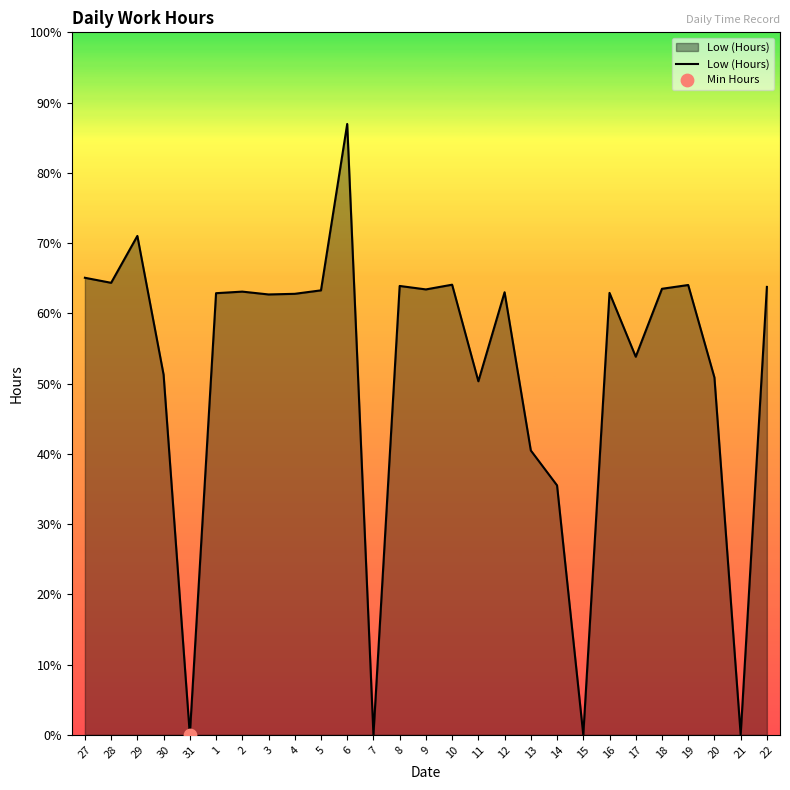

What is the ratio of the value at 20 to the value at 22?

0.8